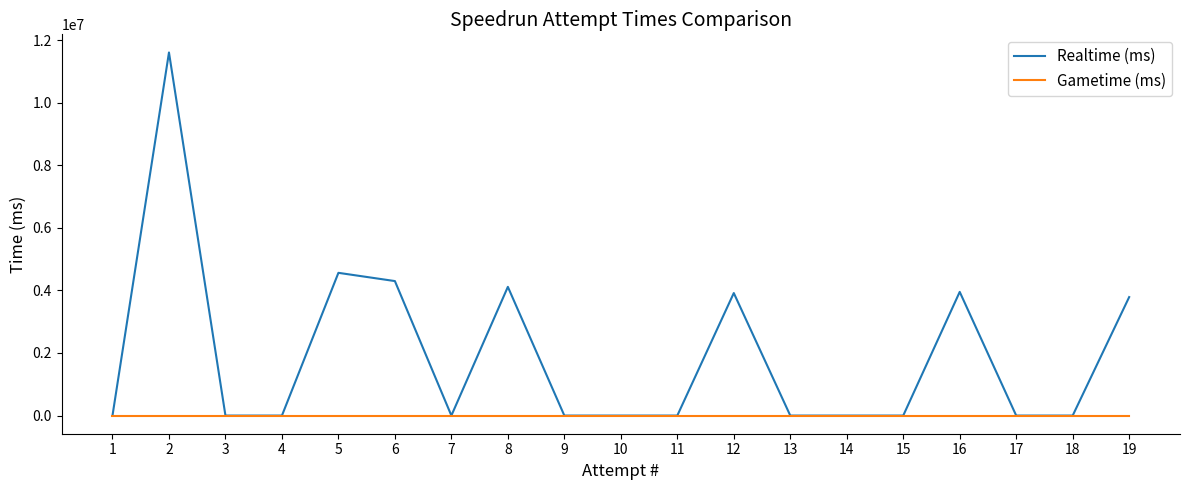

What value does the Realtime (ms) series have at 8?

4112627